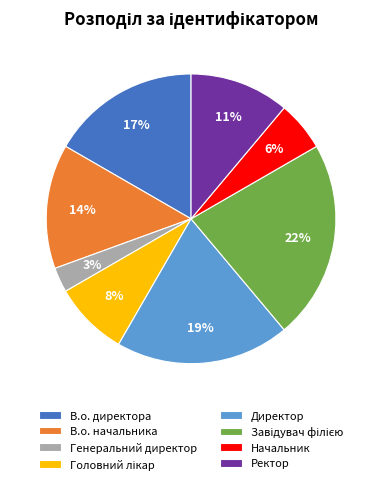

Count the number of slices in the pie.

8